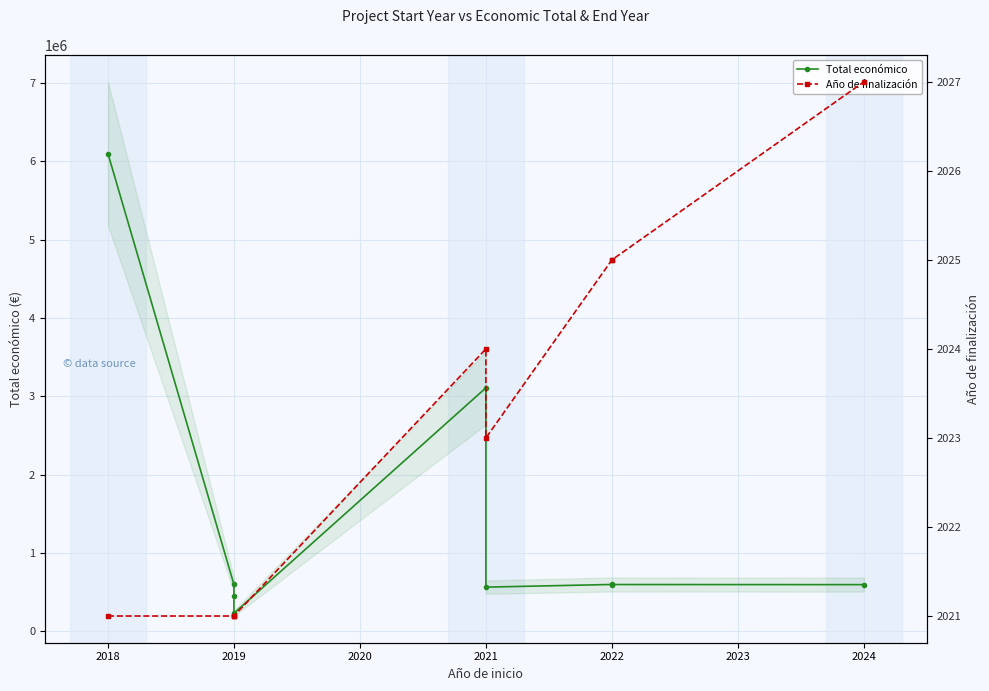

Which series changed the most between 2018 and 2022?

Total económico